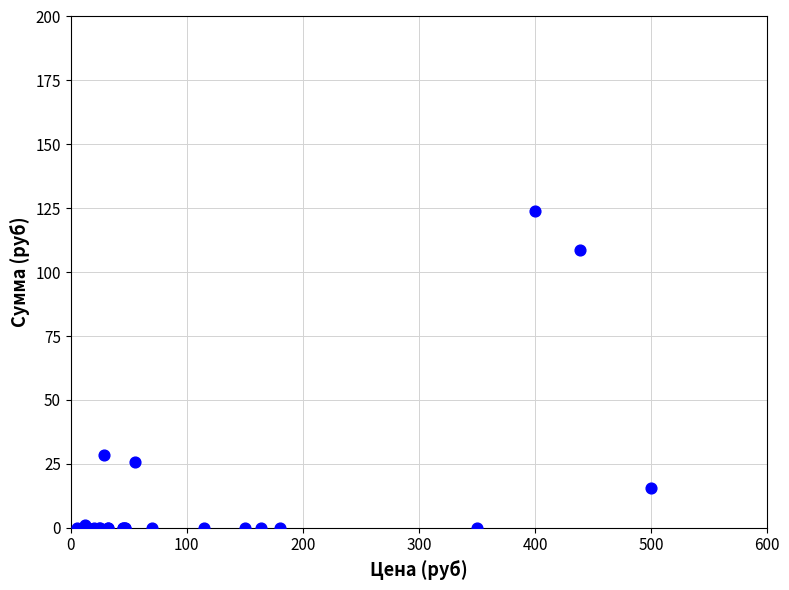

What Y value in the scatter plot is closest to 62?

28.6